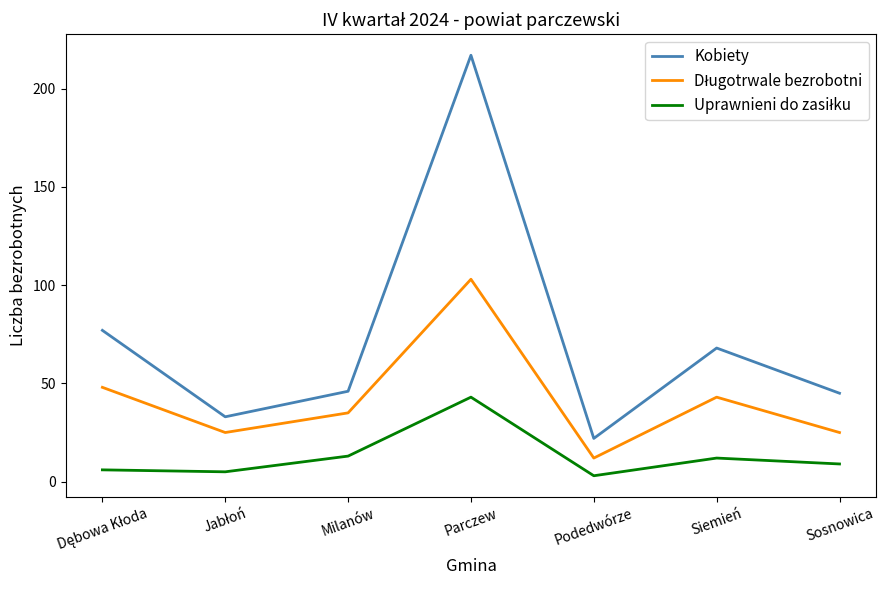

At which category is the sum across all series the highest?

Parczew